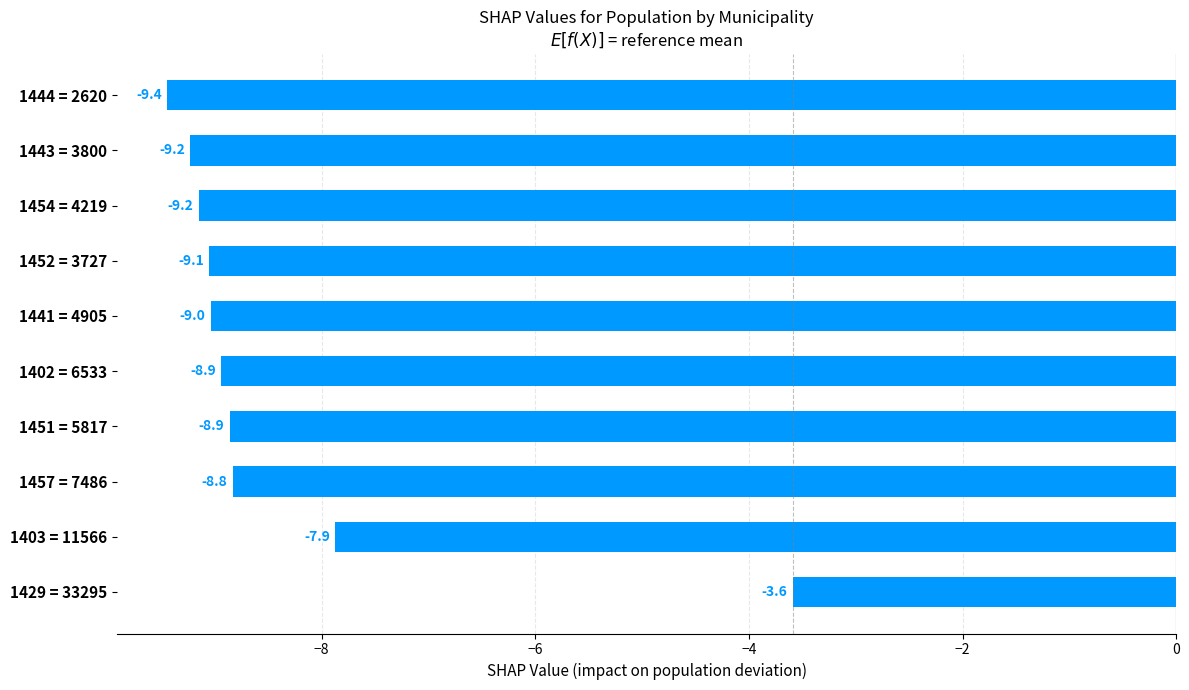

What is the minimum value shown in the chart?

-9.4